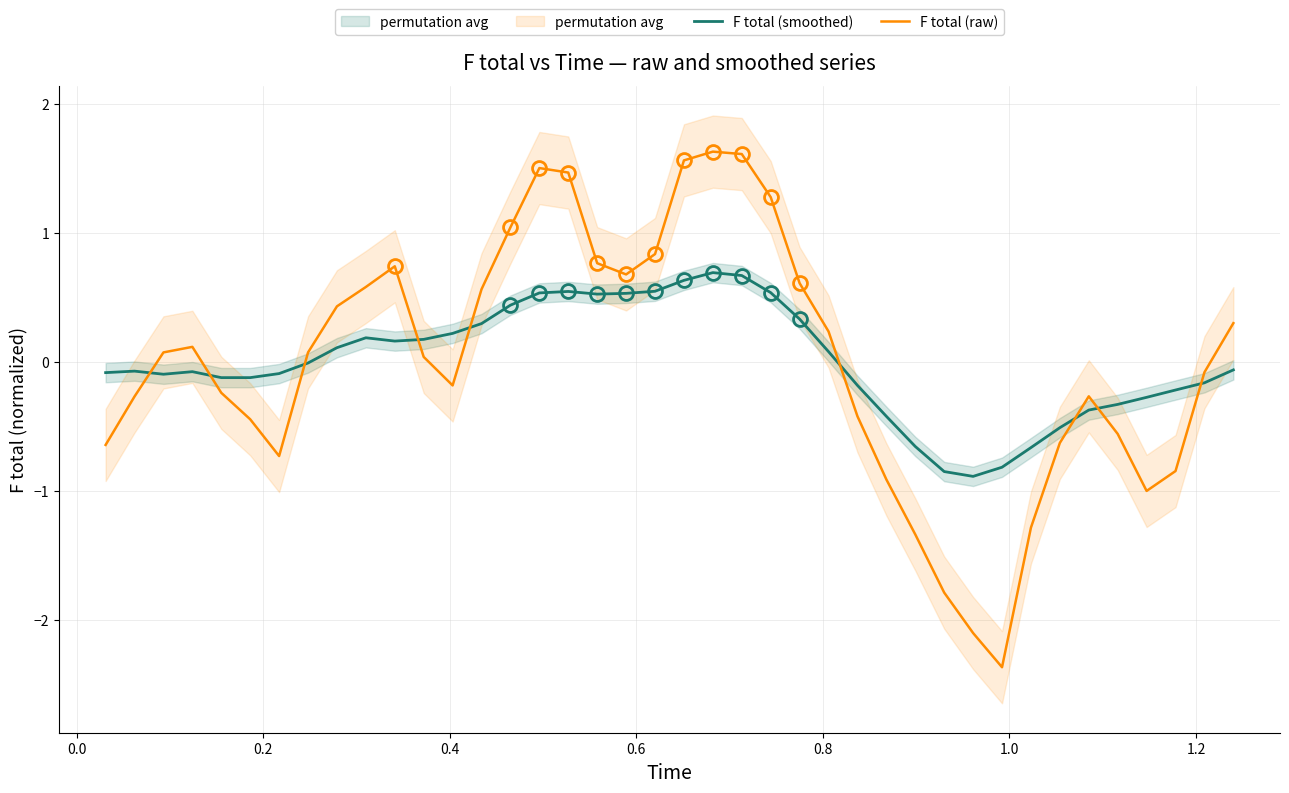

After their last crossing, which series has the higher values: F total (smoothed) or F total (raw)?

F total (raw)